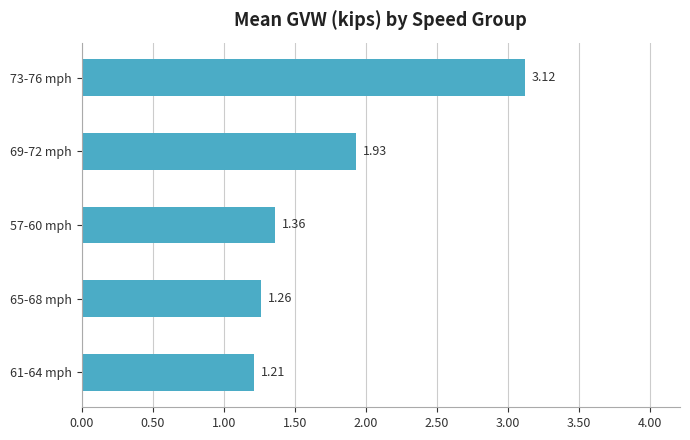

What is the sum of all values?

8.9